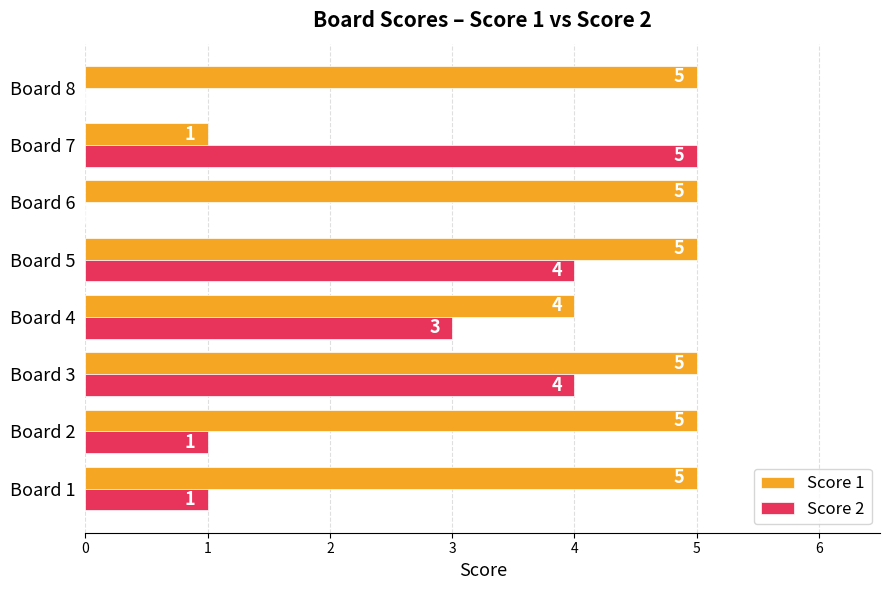

Where is Score 1 nearest to the value 3?

Board 4